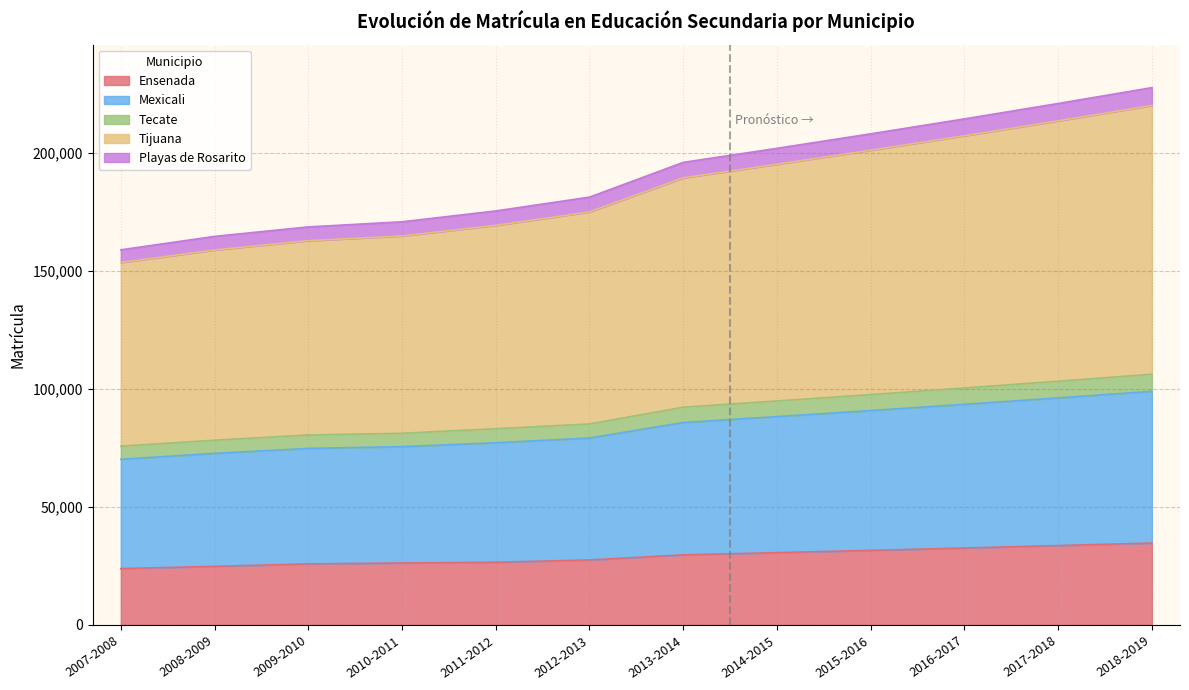

What is the total value across all series at 2009-2010?

168777.0